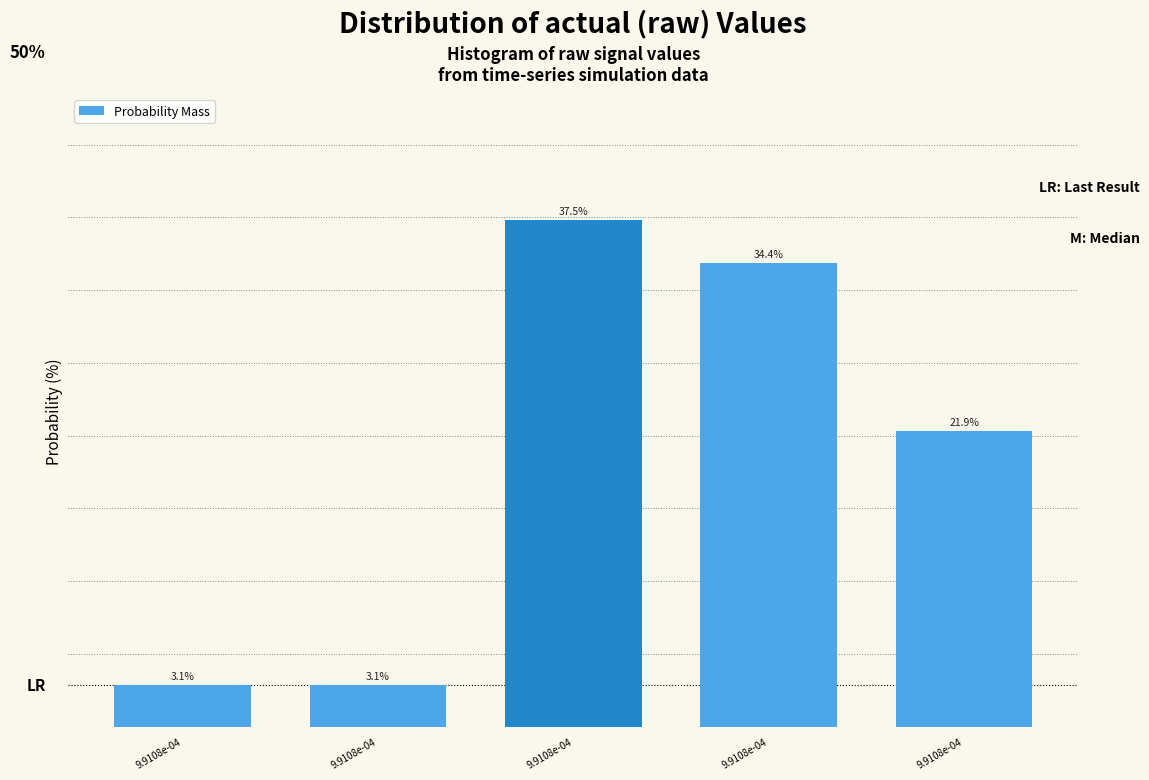

Does the chart contain any negative values?

No